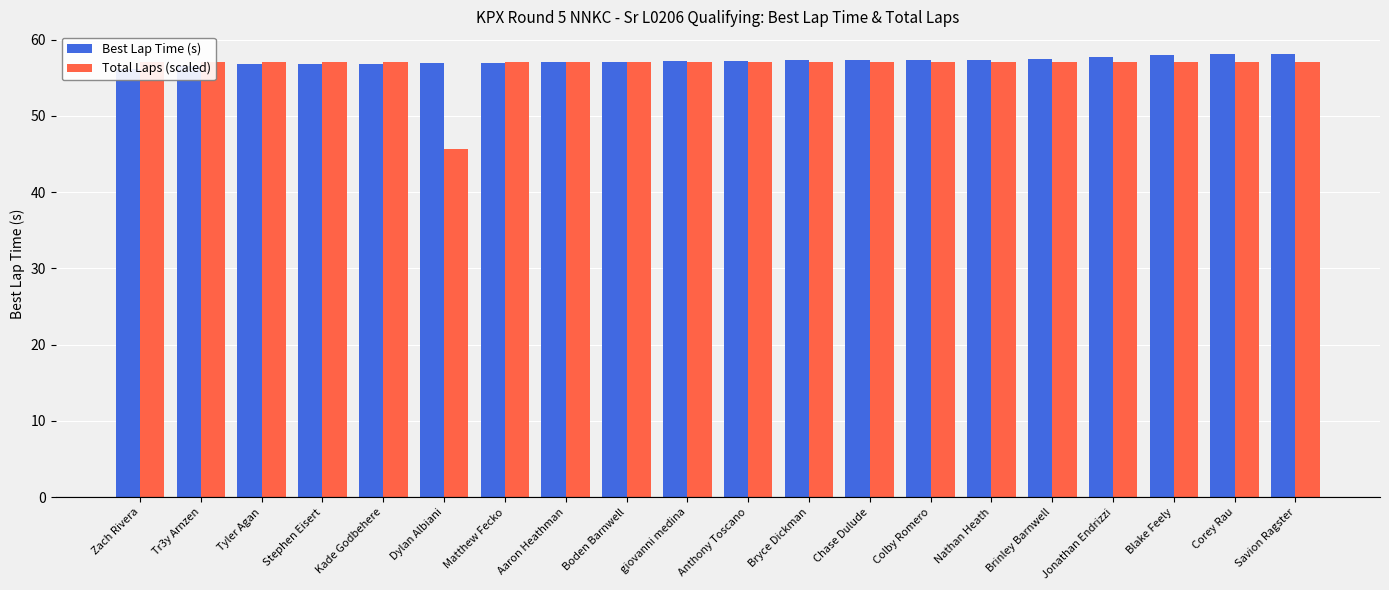

At which category is the sum across all series the highest?

Savion Ragster